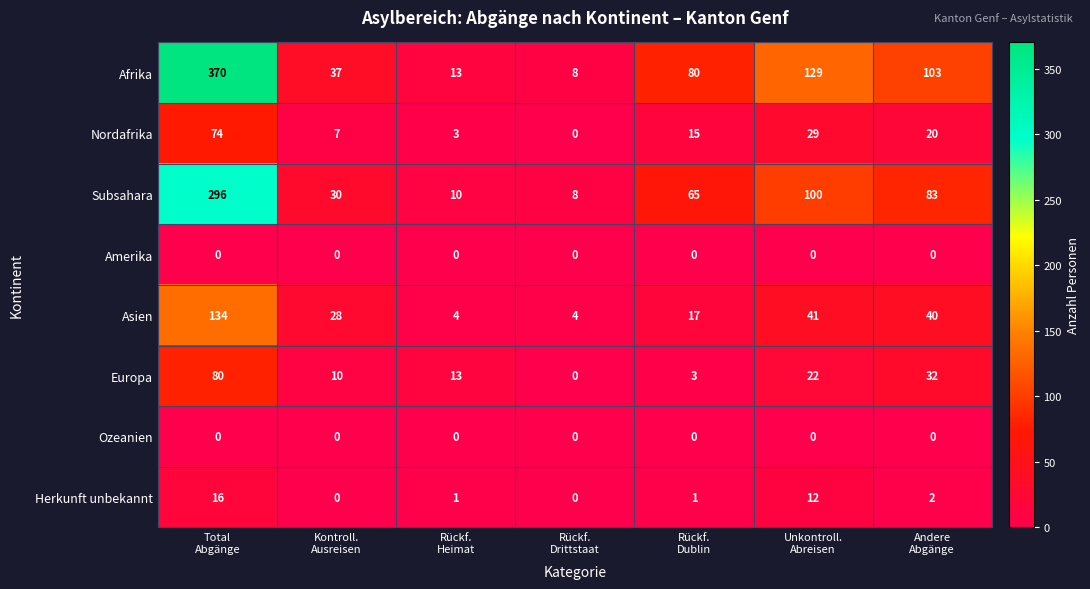

Which series has the largest total across all categories?

Afrika